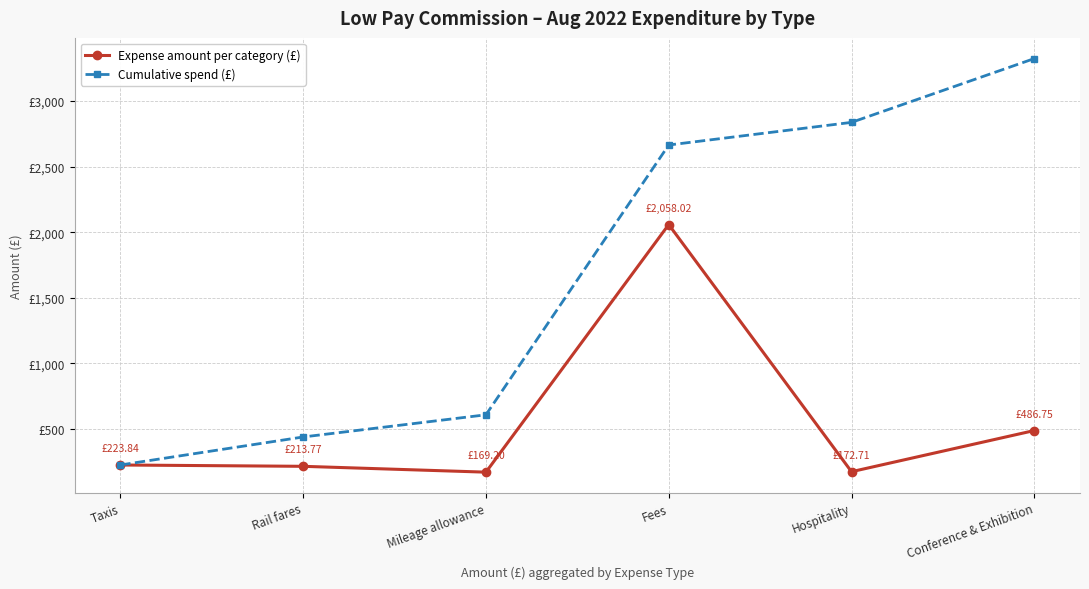

Is this an area chart (filled region under the line)?

No